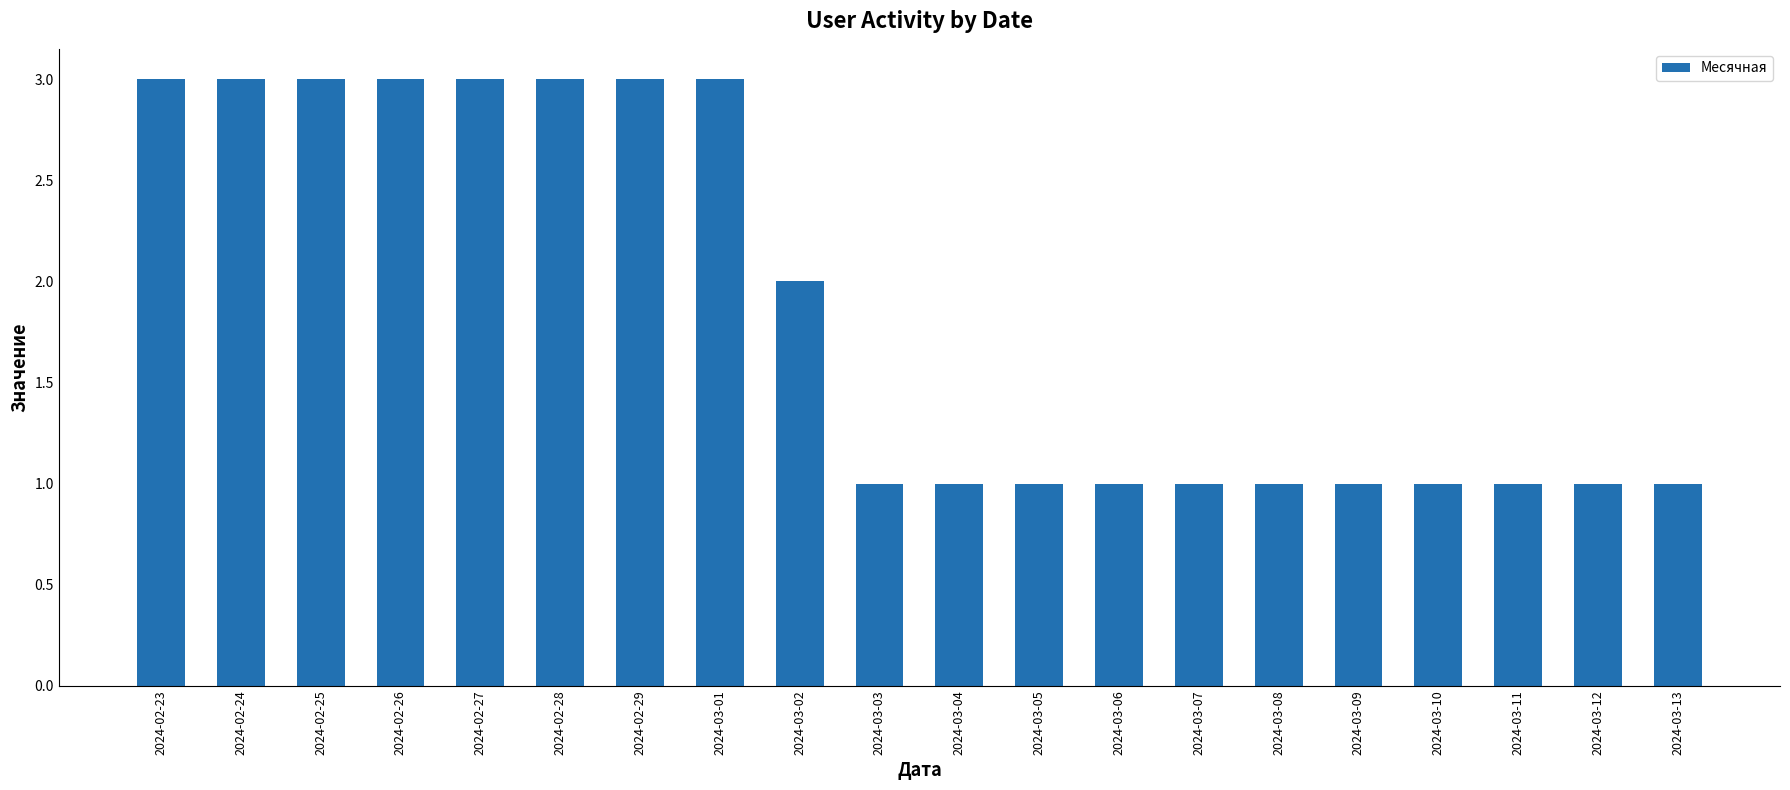

Which has a higher value, 2024-03-03 or 2024-02-27?

2024-02-27